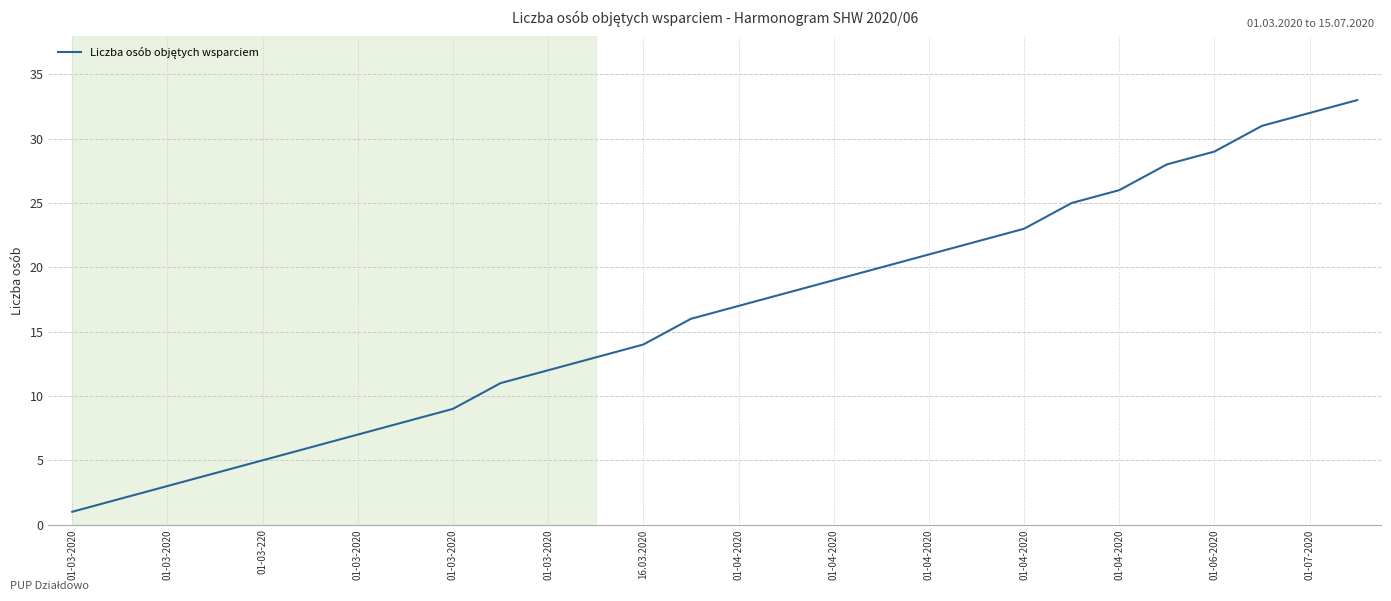

How many categories are shown in the chart?

28